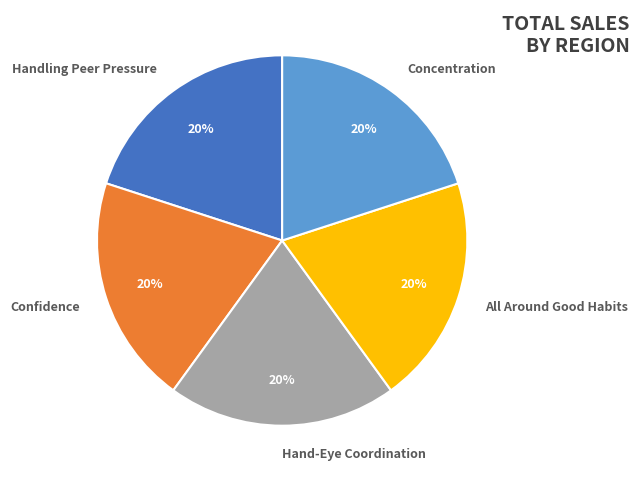

Do Hand-Eye Coordination and All Around Good Habits together represent more than half of the pie?

No